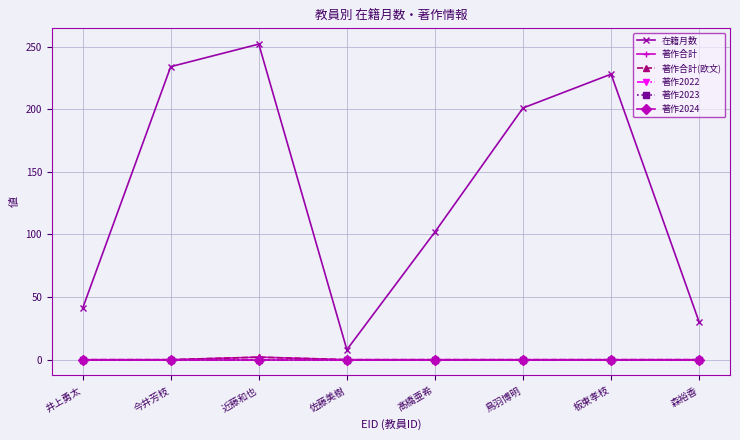

Read the 在籍月数 value at 井上勇太.

41